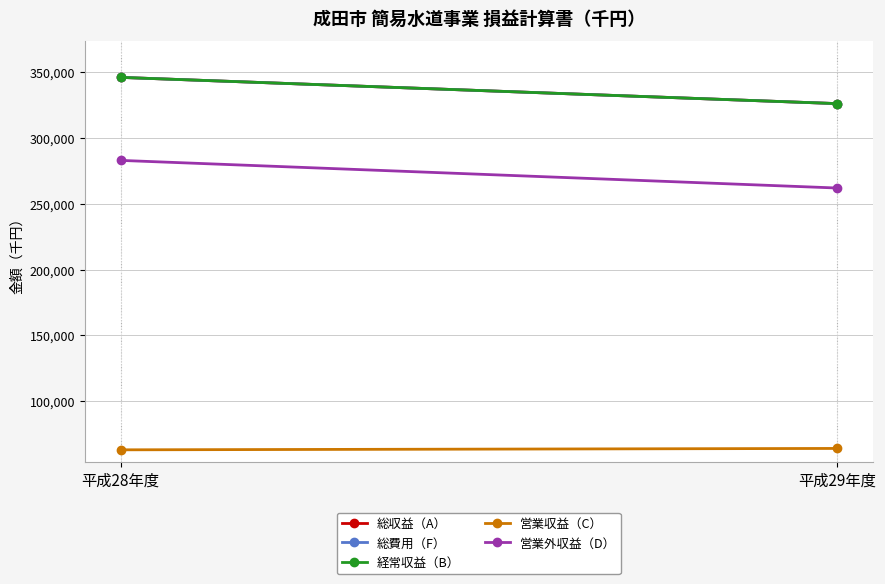

Is the value of 営業外収益（D） at 平成28年度 greater than the value of 営業収益（C） at 平成29年度?

Yes